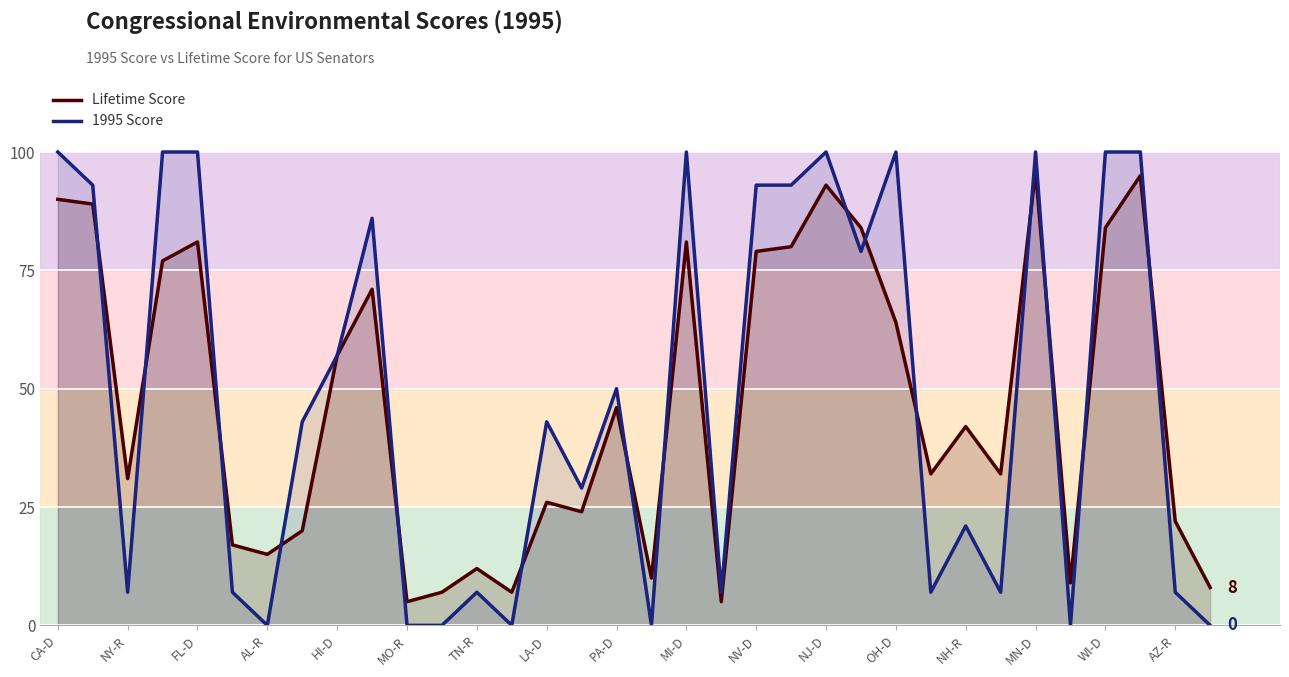

What is the sum of all 1995 Score values?

1636